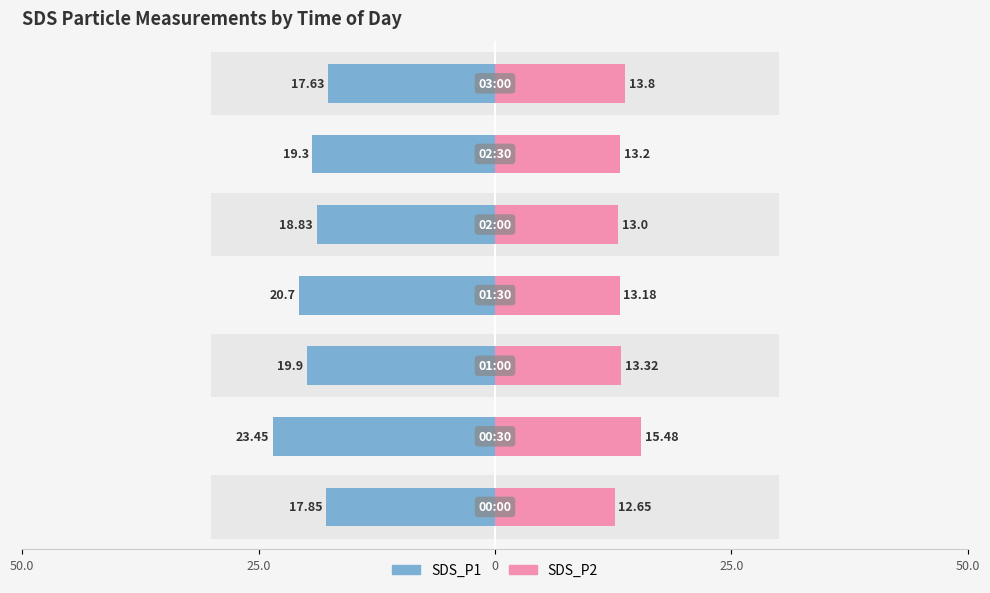

What is the average value of the SDS_P2 series?

13.5